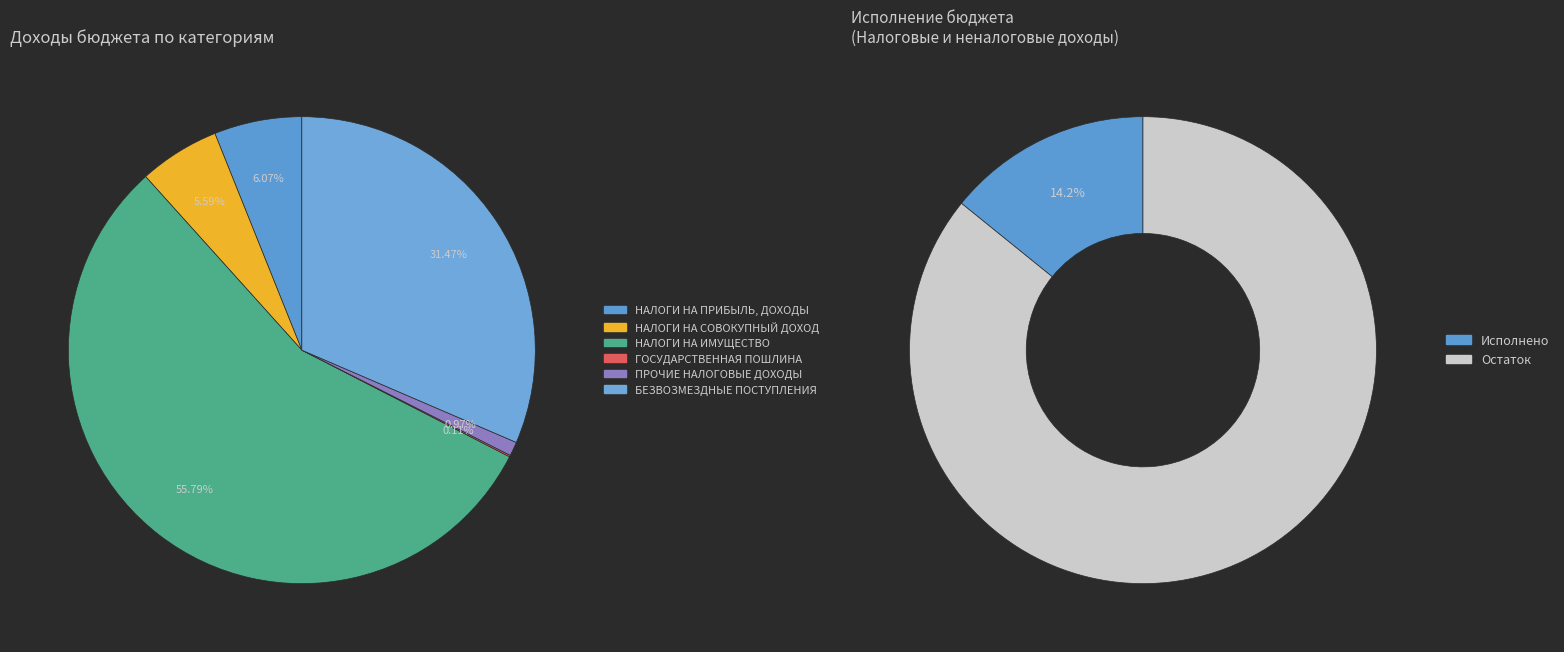

Does ПРОЧИЕ ДОХОДЫ account for over 50% of the chart?

No